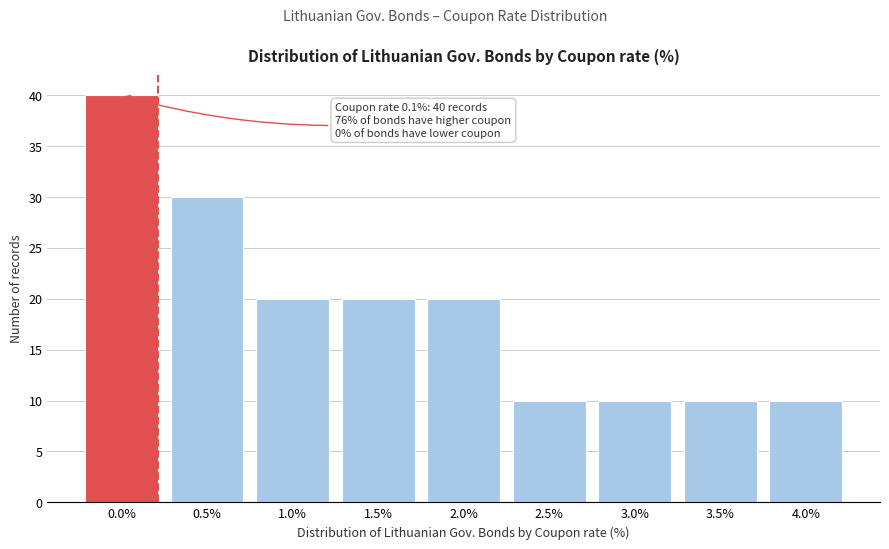

Reading left to right, what are all the values shown in this chart?

40	30	20	20	20	10	10	10	10